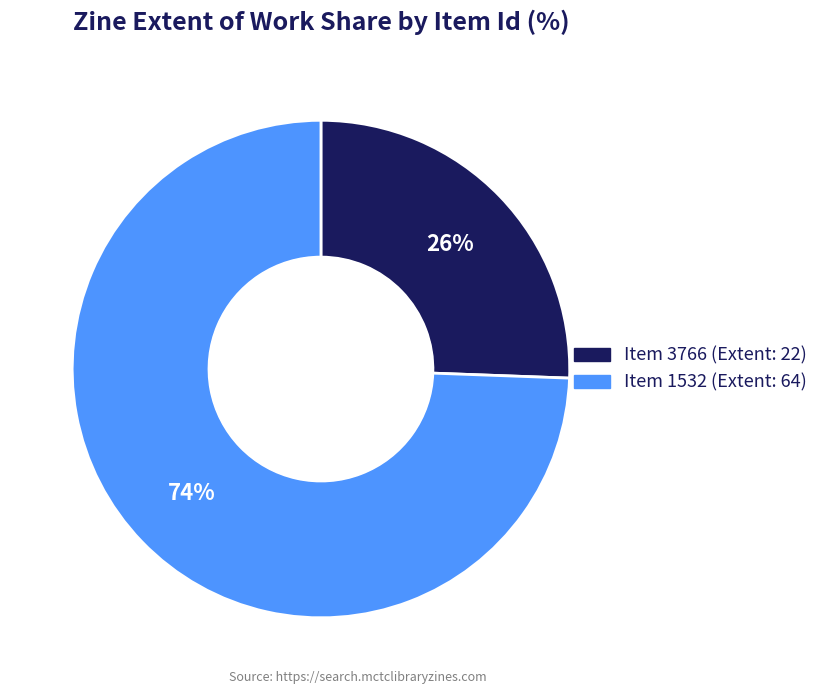

Is there a majority slice in this chart?

Yes